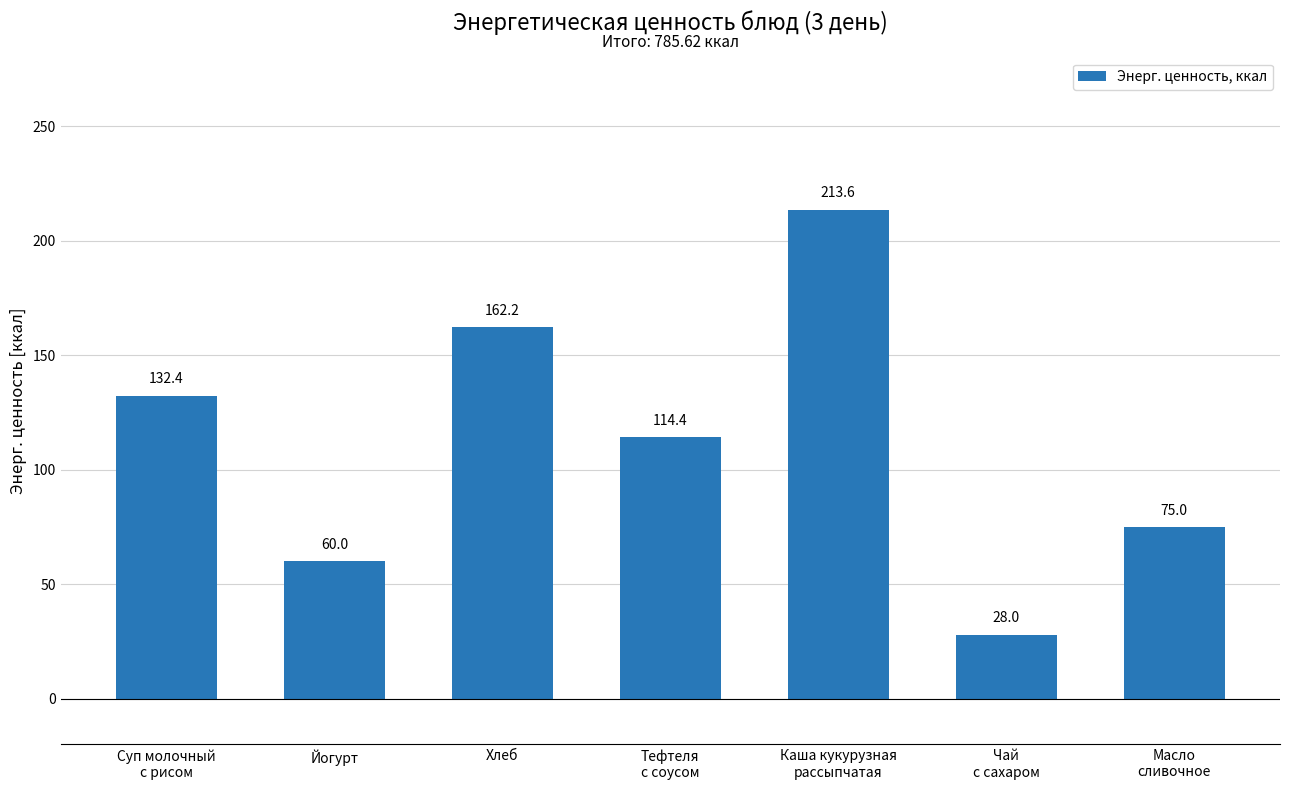

How many series are shown in this chart?

1